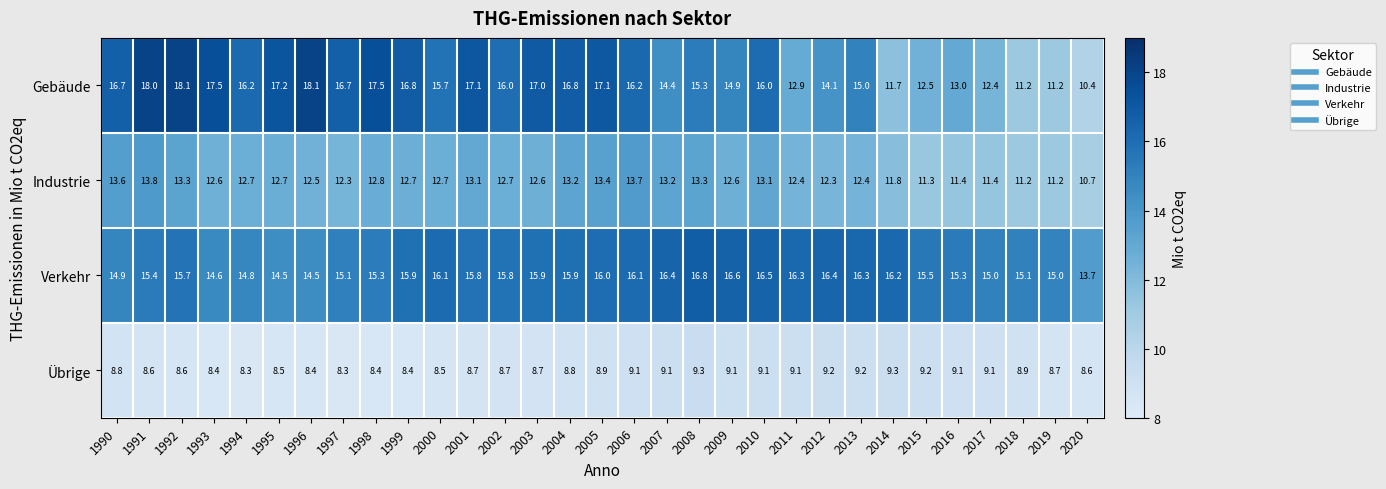

At which label does Verkehr reach its peak?

2008